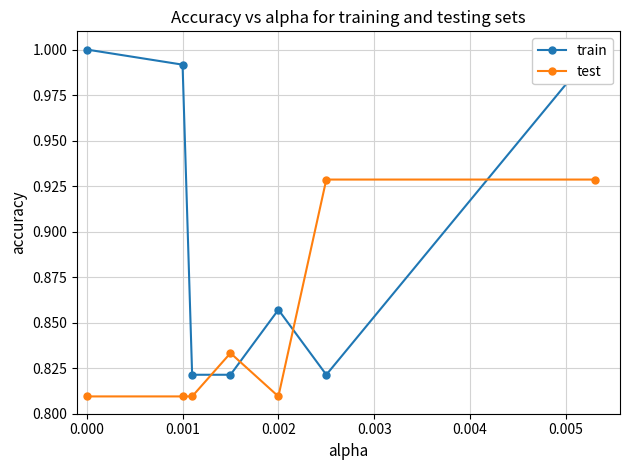

True or false: train has more than 0 points higher than both neighbors.

True